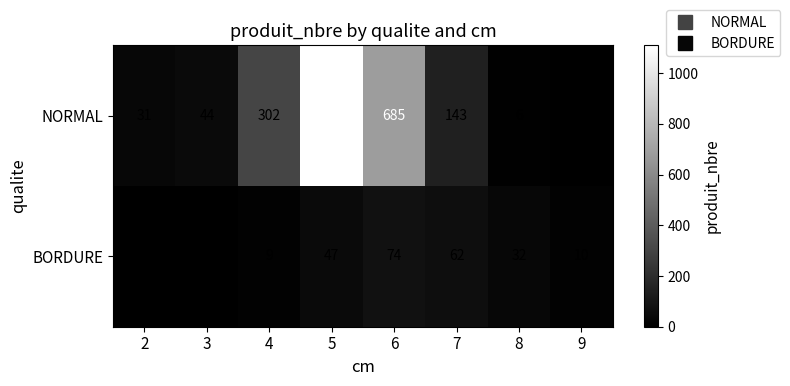

Which series has the largest total across all categories?

NORMAL